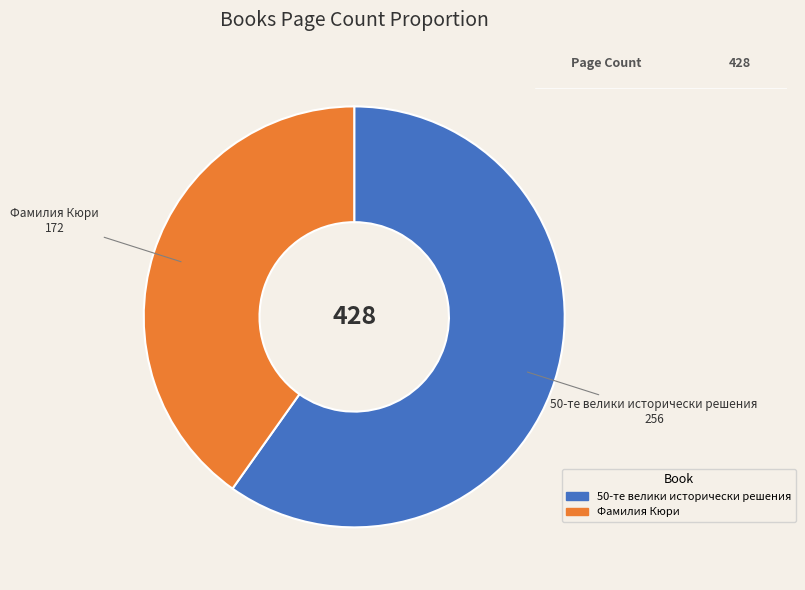

How many segments does this pie chart have?

2